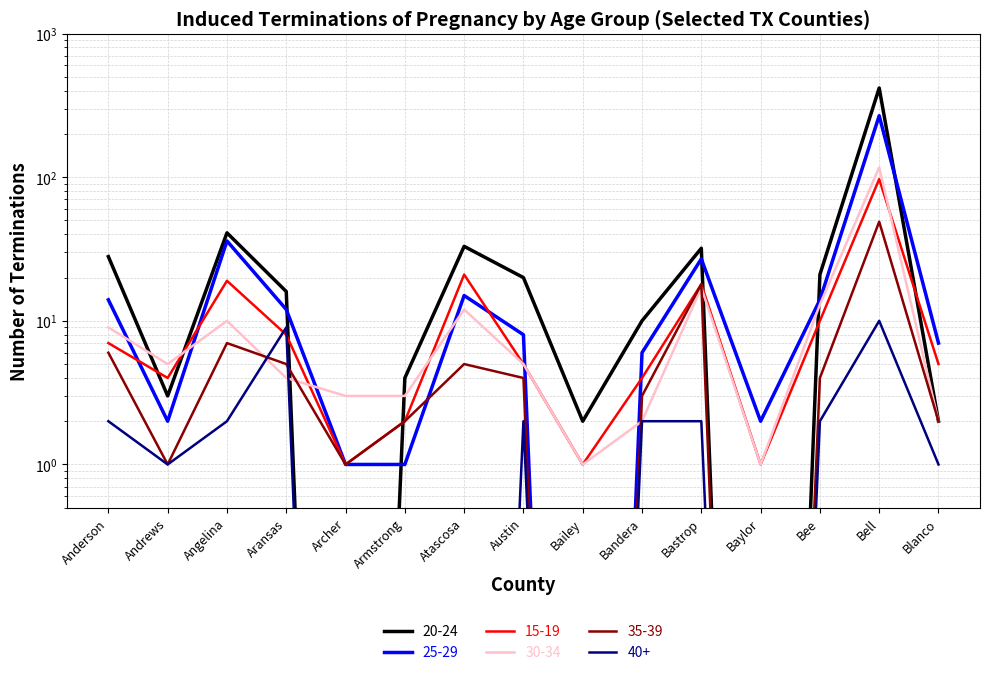

Does the chart display data point markers on the line(s)?

No